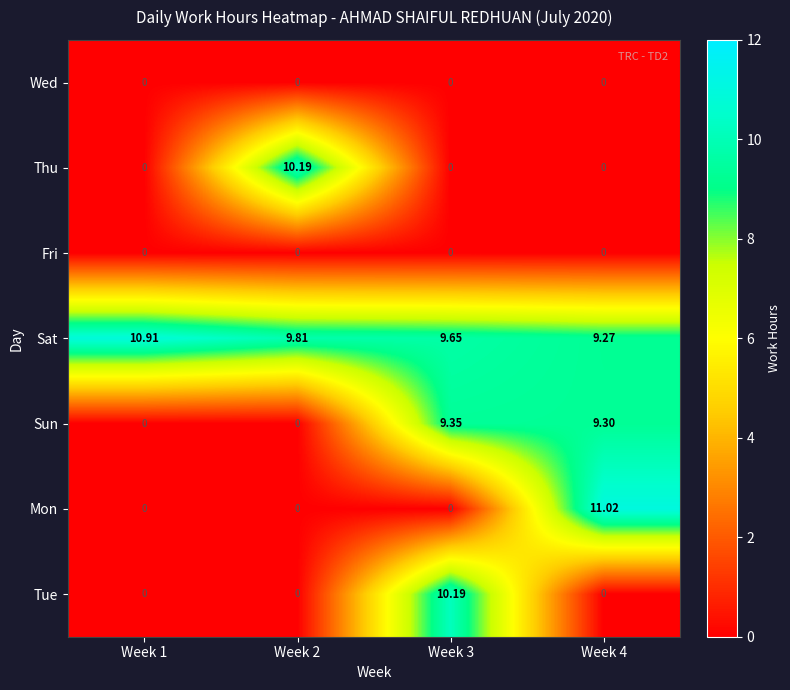

Which series has the largest total across all categories?

Sat